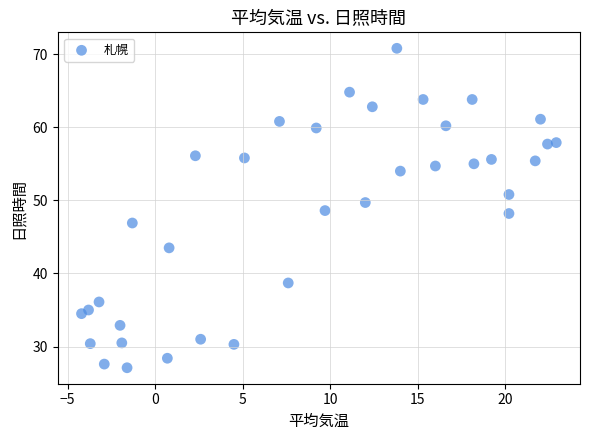

What is the range of Y values (max minus min)?

43.7